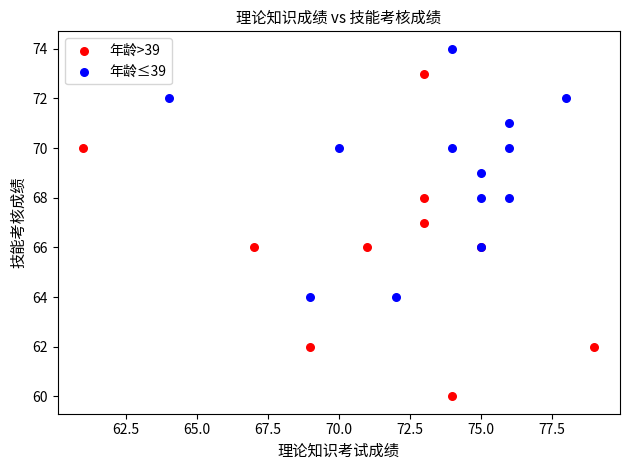

Which series reaches the minimum Y coordinate?

年龄>39